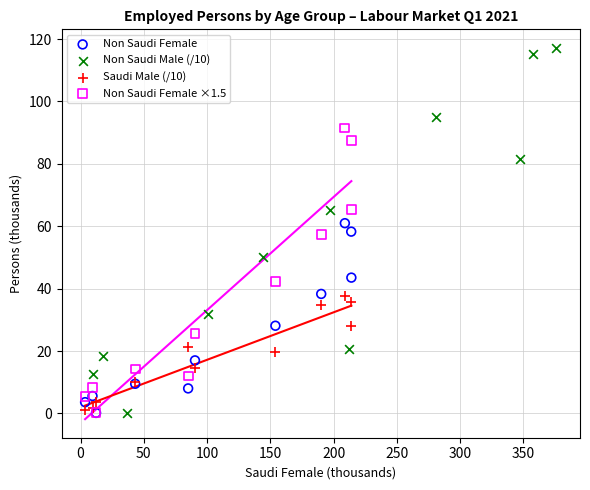

Which series has the widest spread of Y values?

Non Saudi Male (/10)